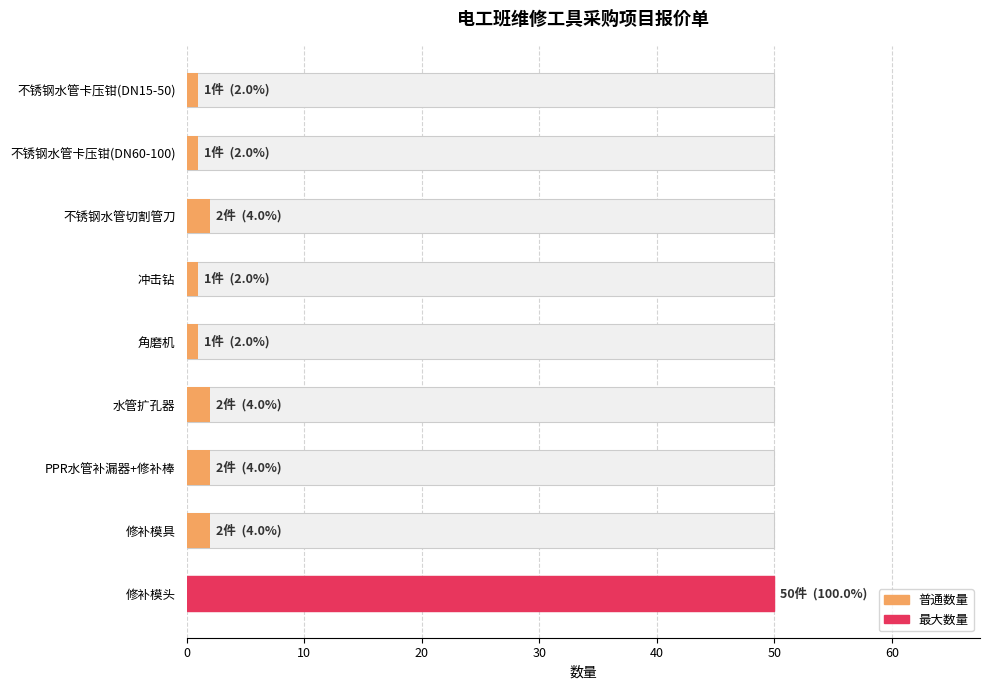

What is the difference between the maximum and minimum values?

49